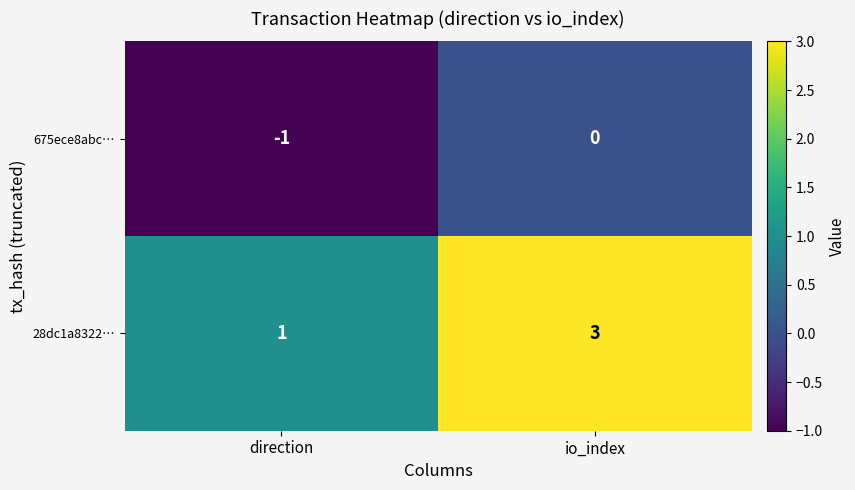

Reading left to right, list all the values displayed in this chart.

675ece8abc…: -1	0
28dc1a8322…: 1	3